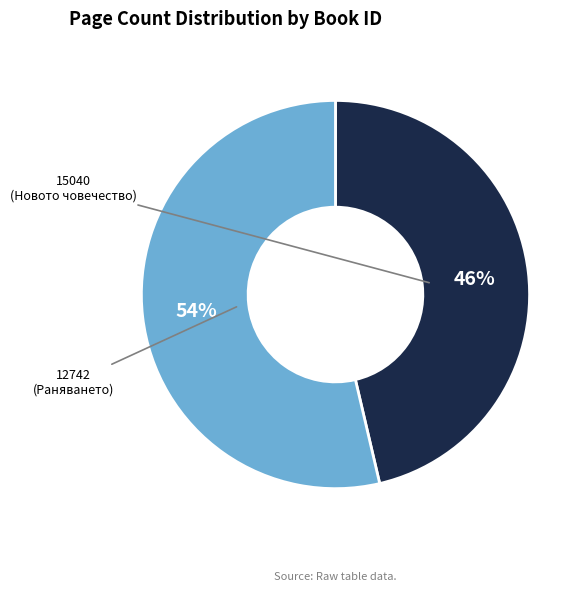

To the nearest percent, what is the combined percentage of 12742 and 15040?

100%